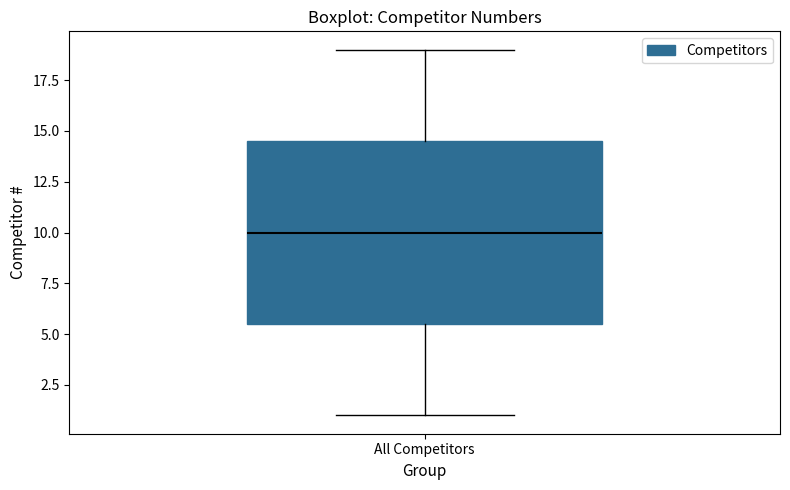

Read this box plot against the y-axis: the position of the median line, the range covered by the box, and the ends of both whiskers. The values are not printed on the chart, so give them approximately, as read against the axis.

median 10.0, box 5.5 to 14.5, whiskers 1.0 to 19.0